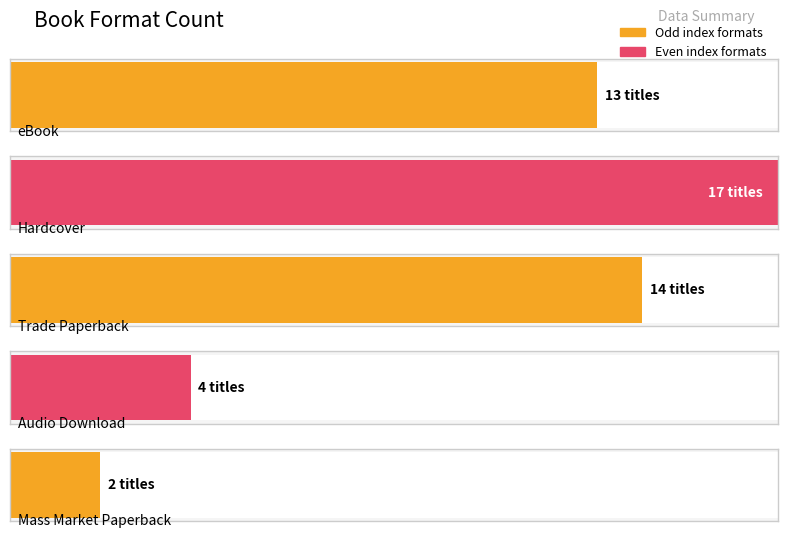

Where does the data first go above 13?

1